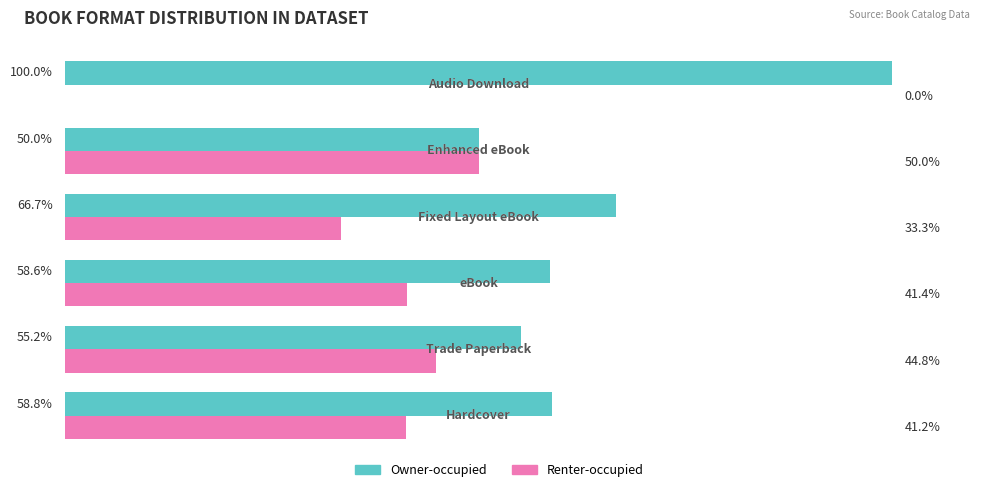

List the series in order of their peak value, lowest first.

Renter-occupied, Owner-occupied